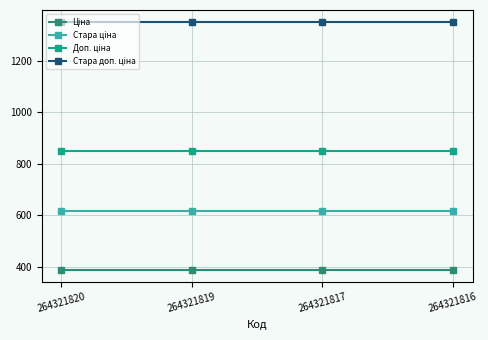

What is the smallest value displayed?

386.9